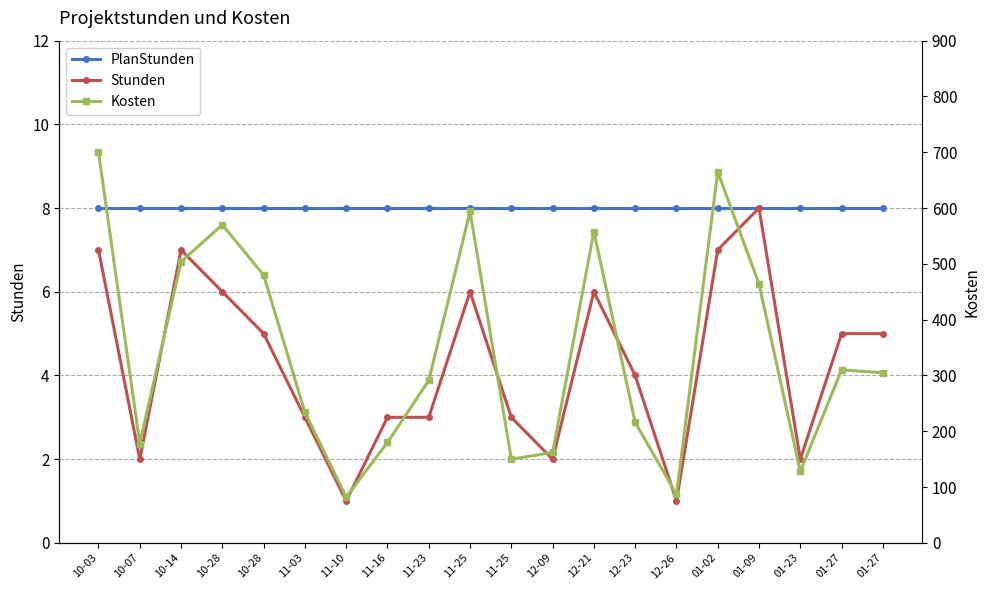

True or false: Stunden has more than 1 points higher than both neighbors.

True